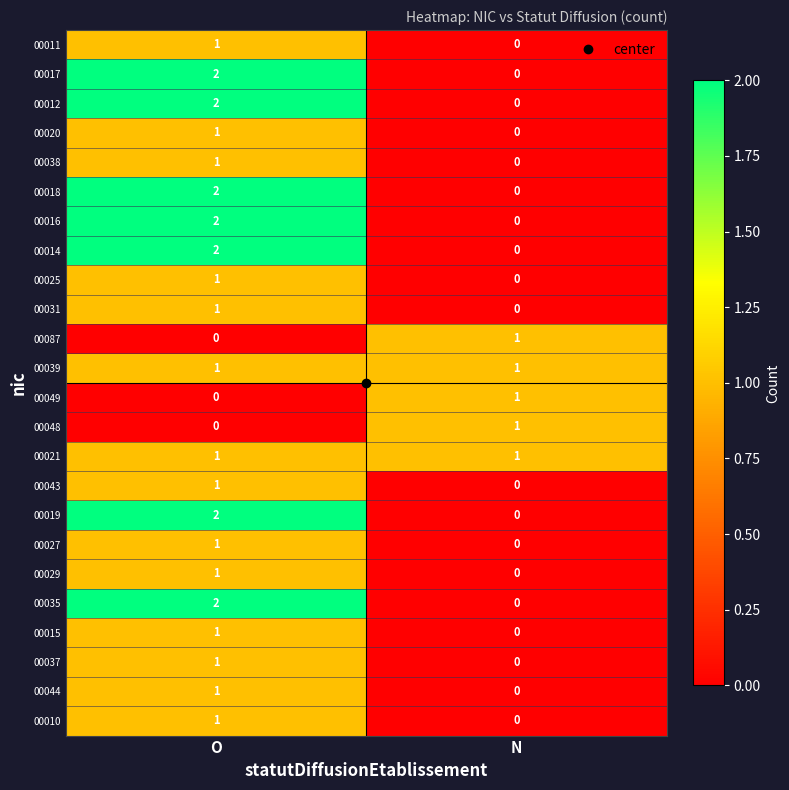

List the labels in order of 00031 value, largest first.

O, N